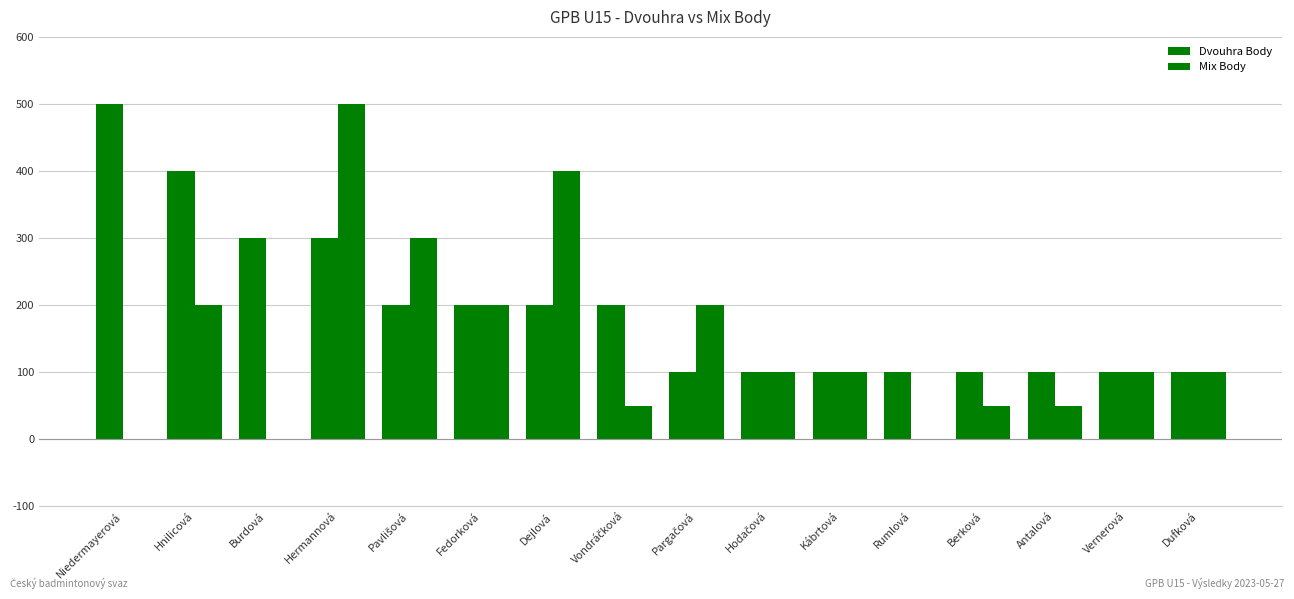

Does the chart contain stacked bars?

No